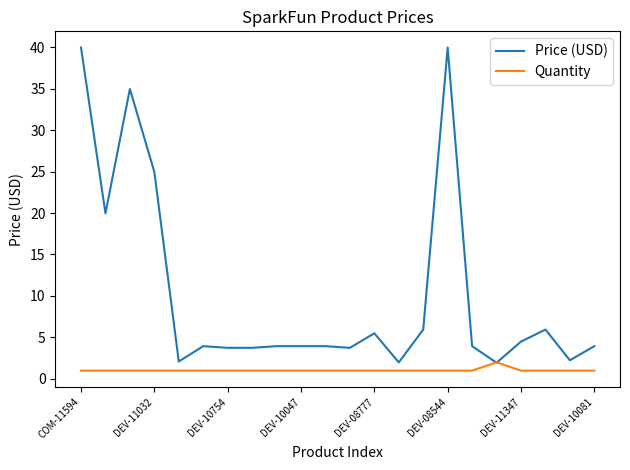

What is the greatest value displayed?

40.0